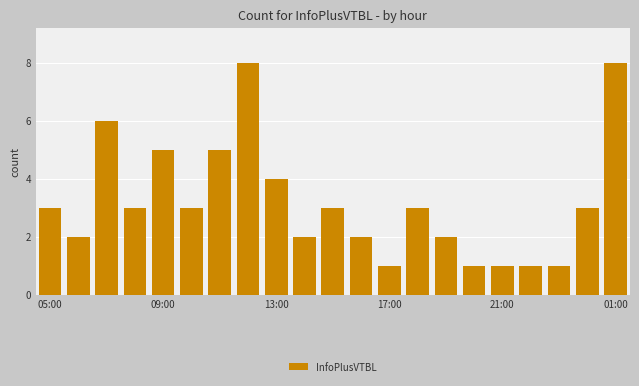

What is the greatest value displayed?

8